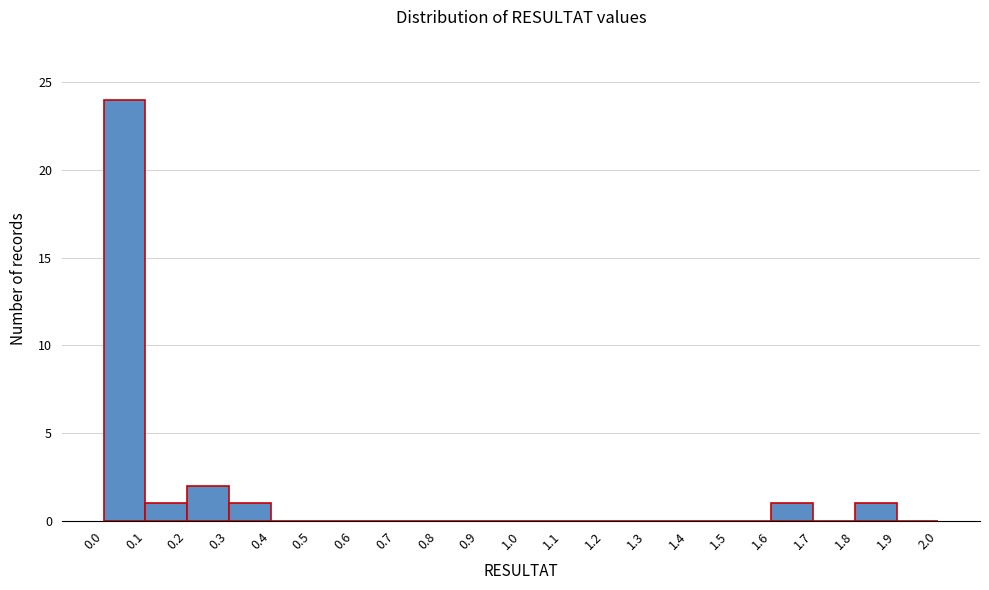

Reading left to right, transcribe this chart: for each bar, give the range it covers on the x-axis and its height. The values are not printed on the chart, so give them approximately, as read against the axis.

0.0 to 0.1: 24
0.1 to 0.2: 1
0.2 to 0.3: 2
0.3 to 0.4: 1
0.4 to 0.5: 0
0.5 to 0.6: 0
0.6 to 0.7: 0
0.7 to 0.8: 0
0.8 to 0.9: 0
0.9 to 1.0: 0
1.0 to 1.1: 0
1.1 to 1.2: 0
1.2 to 1.3: 0
1.3 to 1.4: 0
1.4 to 1.5: 0
1.5 to 1.6: 0
1.6 to 1.7: 1
1.7 to 1.8: 0
1.8 to 1.9: 1
1.9 to 2.0: 0